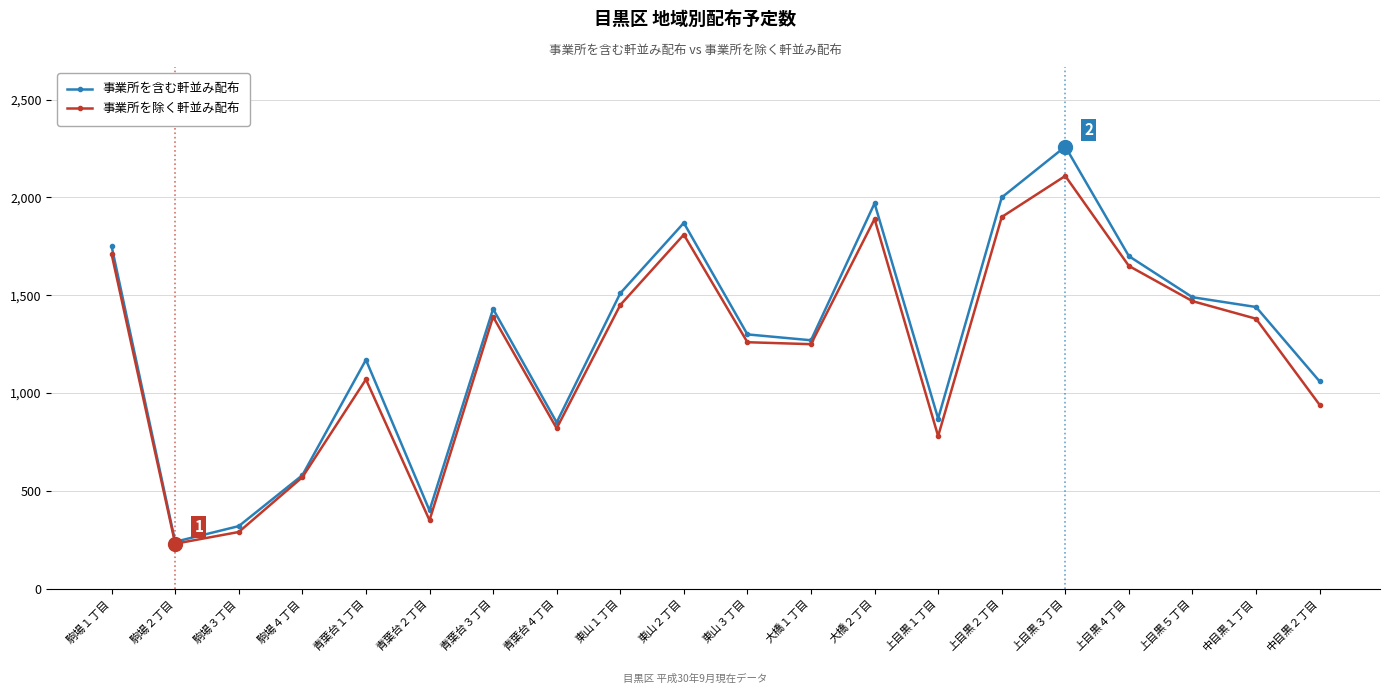

At how many categories does at least one series exceed 1104?

13